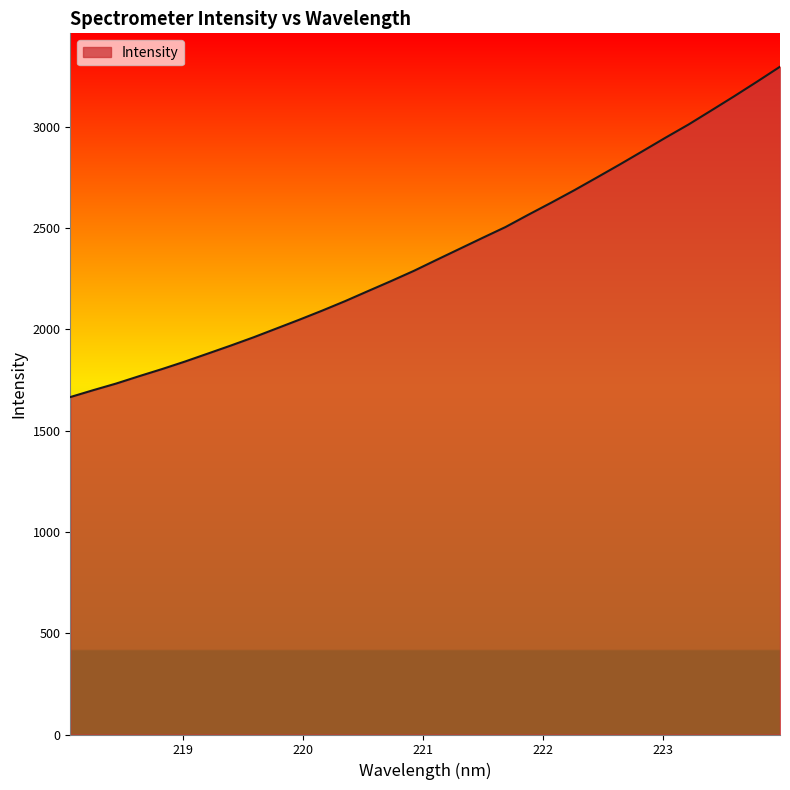

How many distinct data groups are displayed?

1